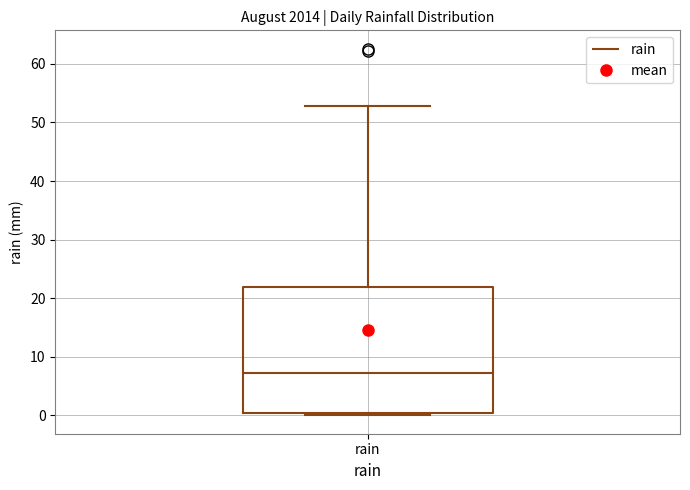

Transcribe this box plot: give where the median line is, the range the box spans, and where the two whiskers end, as read against the y-axis. The values are not printed on the chart, so give them approximately, as read against the axis.

median 7, box 0 to 22, whiskers 0 (just below the box's lower edge) to 53